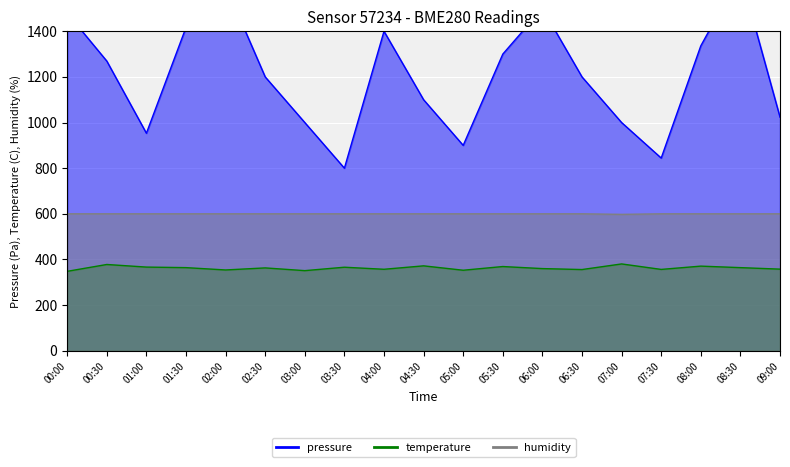

What is the difference between the second highest and minimum values in the humidity series?

2.3